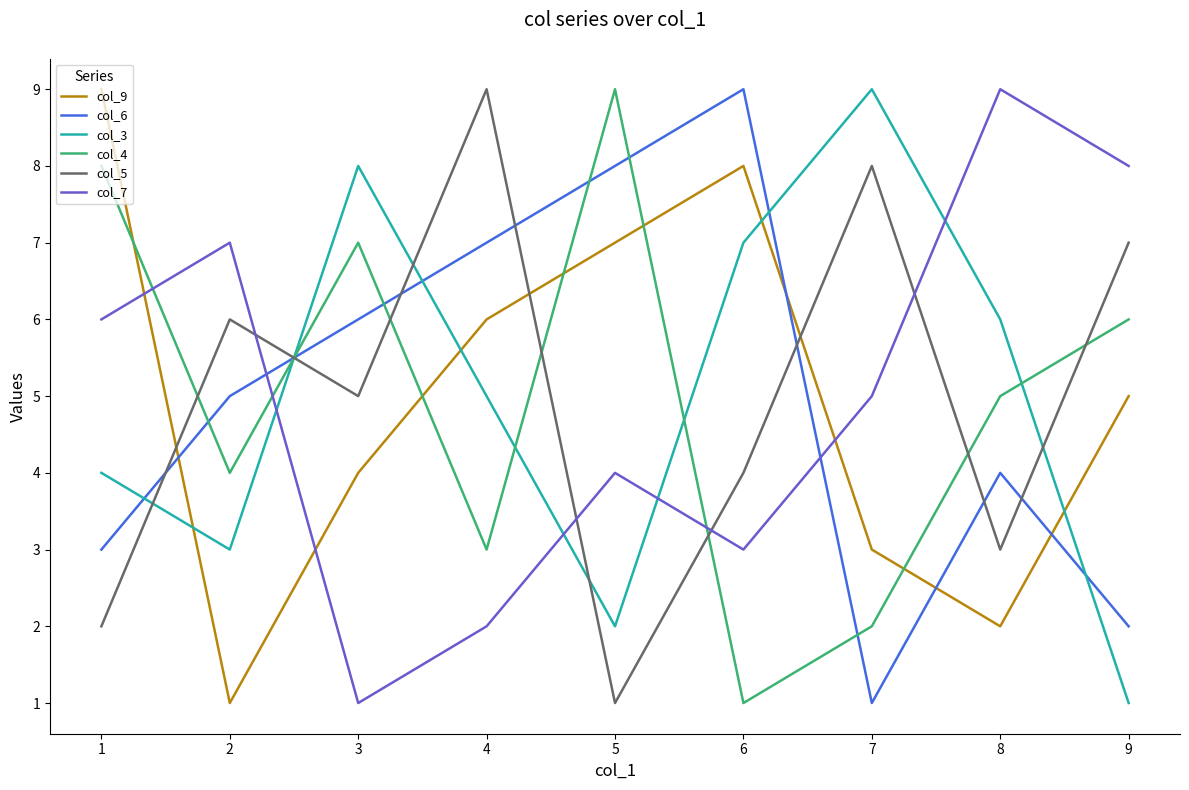

What is the total value across all series at 3?

31